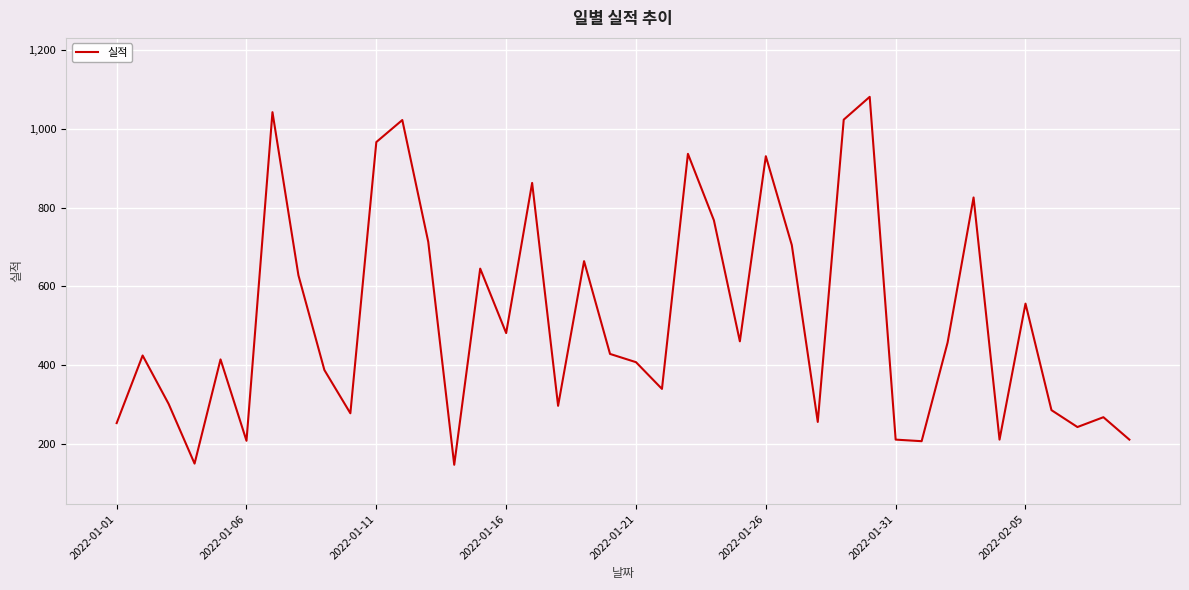

What is the difference between the maximum and minimum values?

936